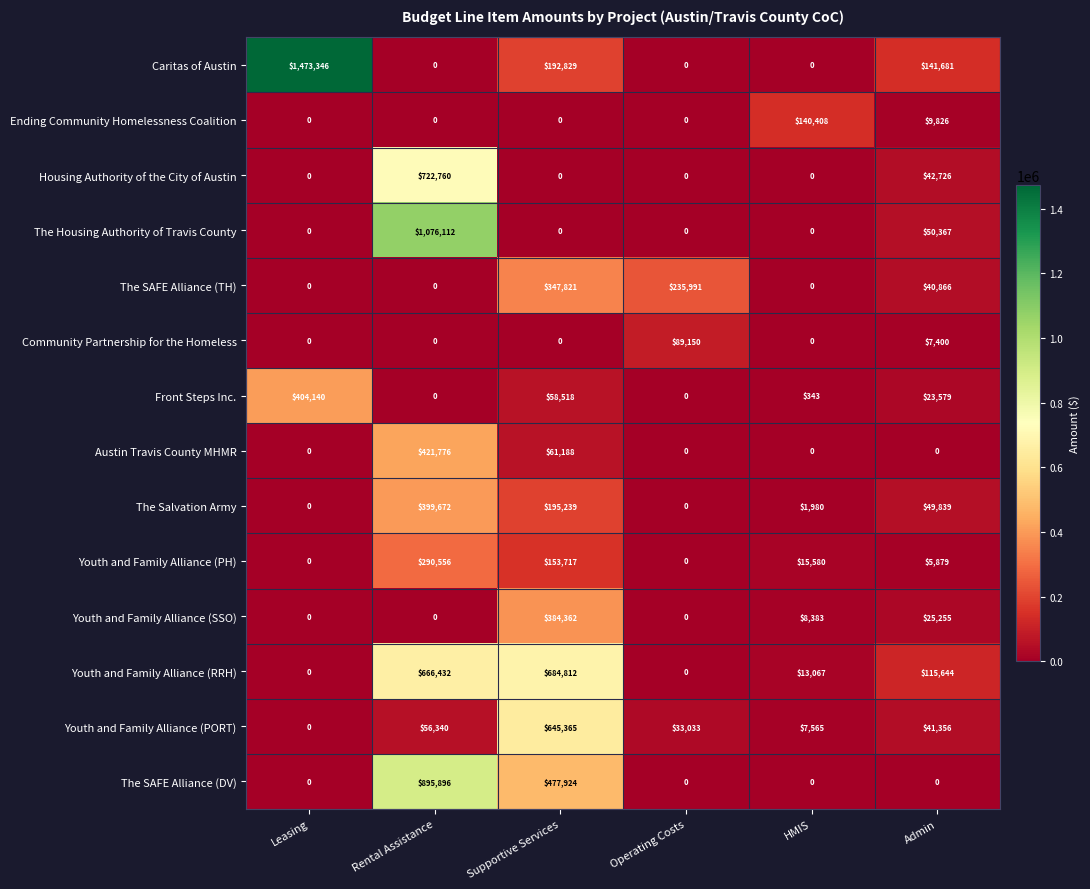

Between Rental Assistance and Supportive Services, which series saw the biggest shift?

The Housing Authority of Travis County